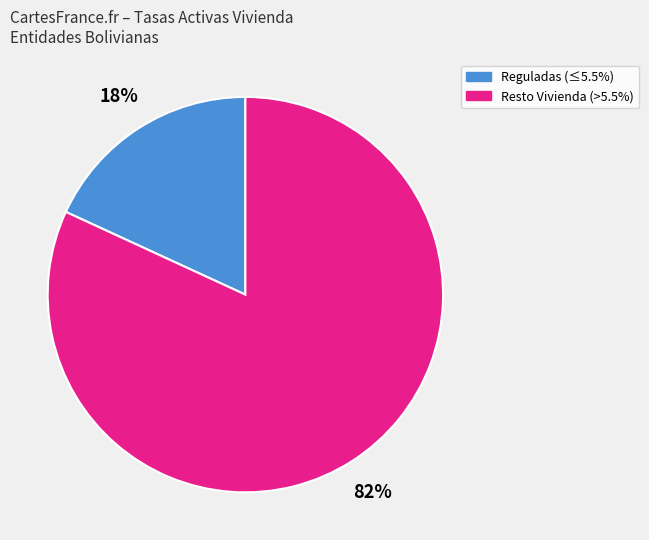

Is there a majority slice in this chart?

Yes